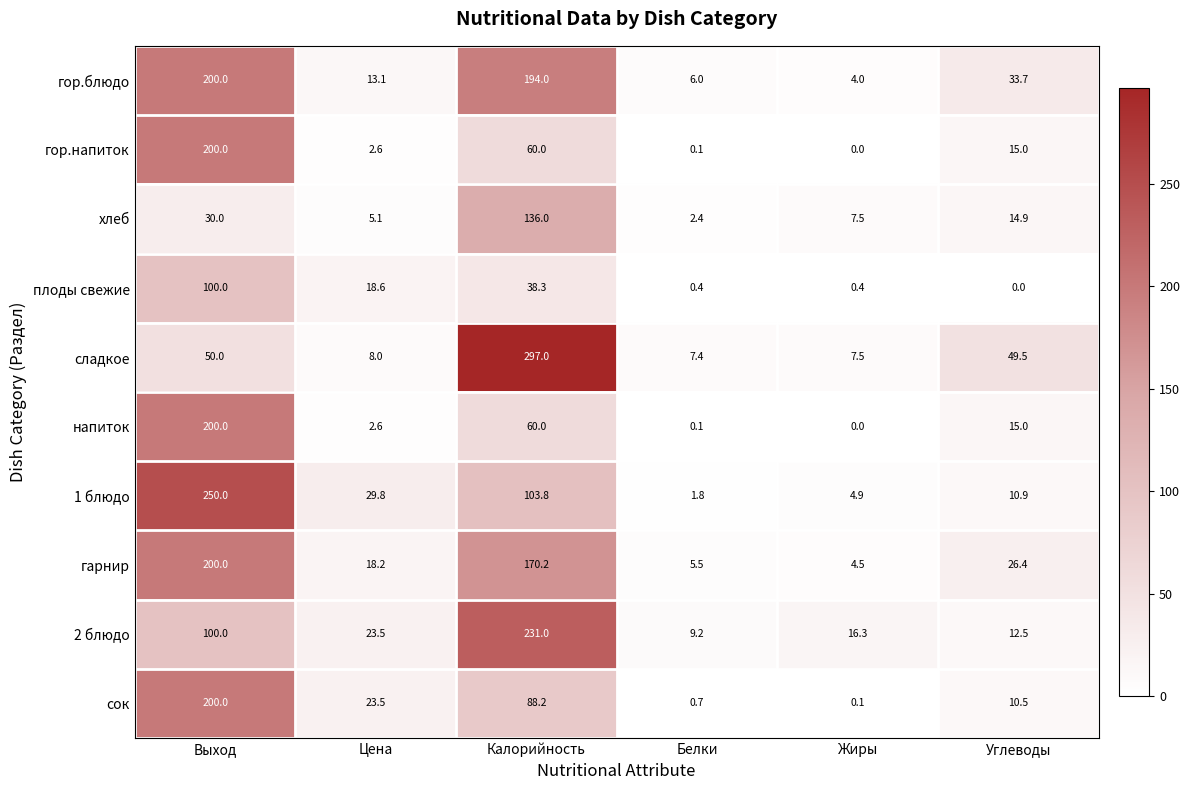

At which category is the sum across all series the highest?

Выход